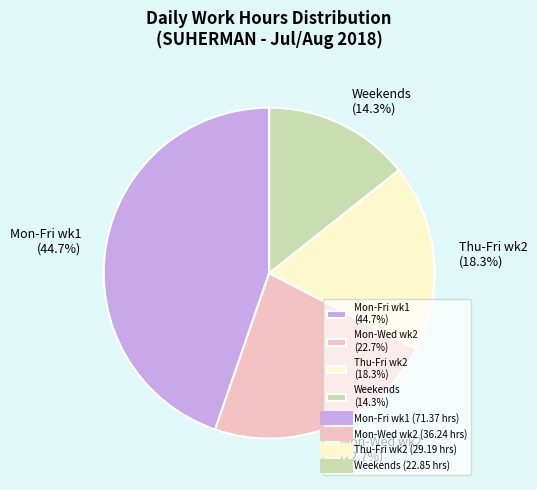

Is there a majority slice in this chart?

No